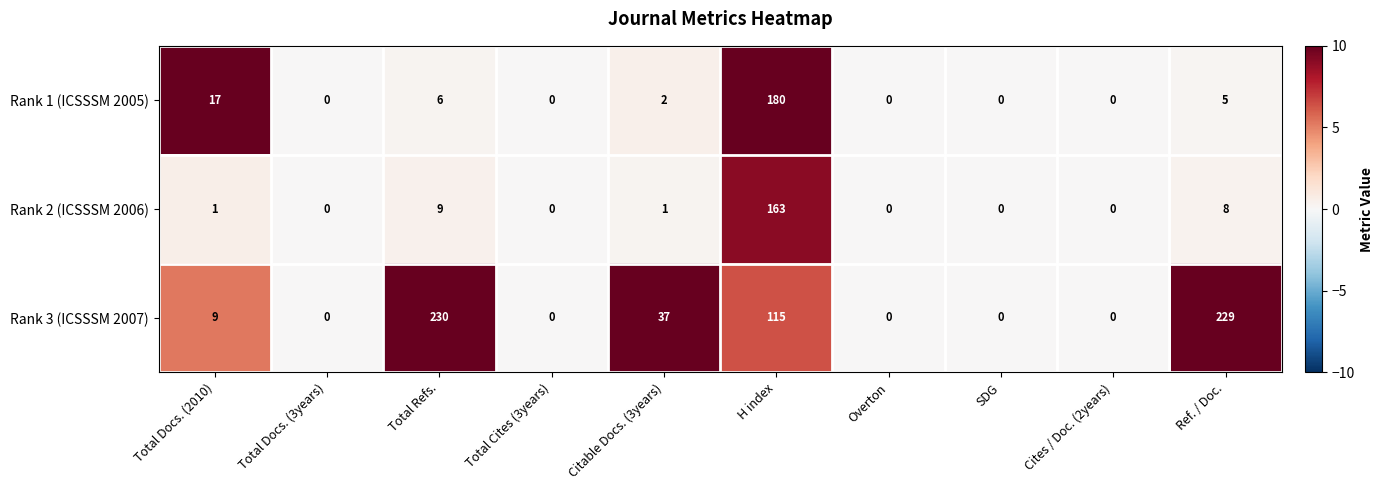

Reading right to left, extract all data points from this chart.

Rank 1 (ICSSSM 2005): Ref. / Doc.=5	Cites / Doc. (2years)=0	SDG=0	Overton=0	H index=180	Citable Docs. (3years)=2	Total Cites (3years)=0	Total Refs.=6	Total Docs. (3years)=0	Total Docs. (2010)=17
Rank 2 (ICSSSM 2006): Ref. / Doc.=8	Cites / Doc. (2years)=0	SDG=0	Overton=0	H index=163	Citable Docs. (3years)=1	Total Cites (3years)=0	Total Refs.=9	Total Docs. (3years)=0	Total Docs. (2010)=1
Rank 3 (ICSSSM 2007): Ref. / Doc.=229	Cites / Doc. (2years)=0	SDG=0	Overton=0	H index=115	Citable Docs. (3years)=37	Total Cites (3years)=0	Total Refs.=230	Total Docs. (3years)=0	Total Docs. (2010)=9